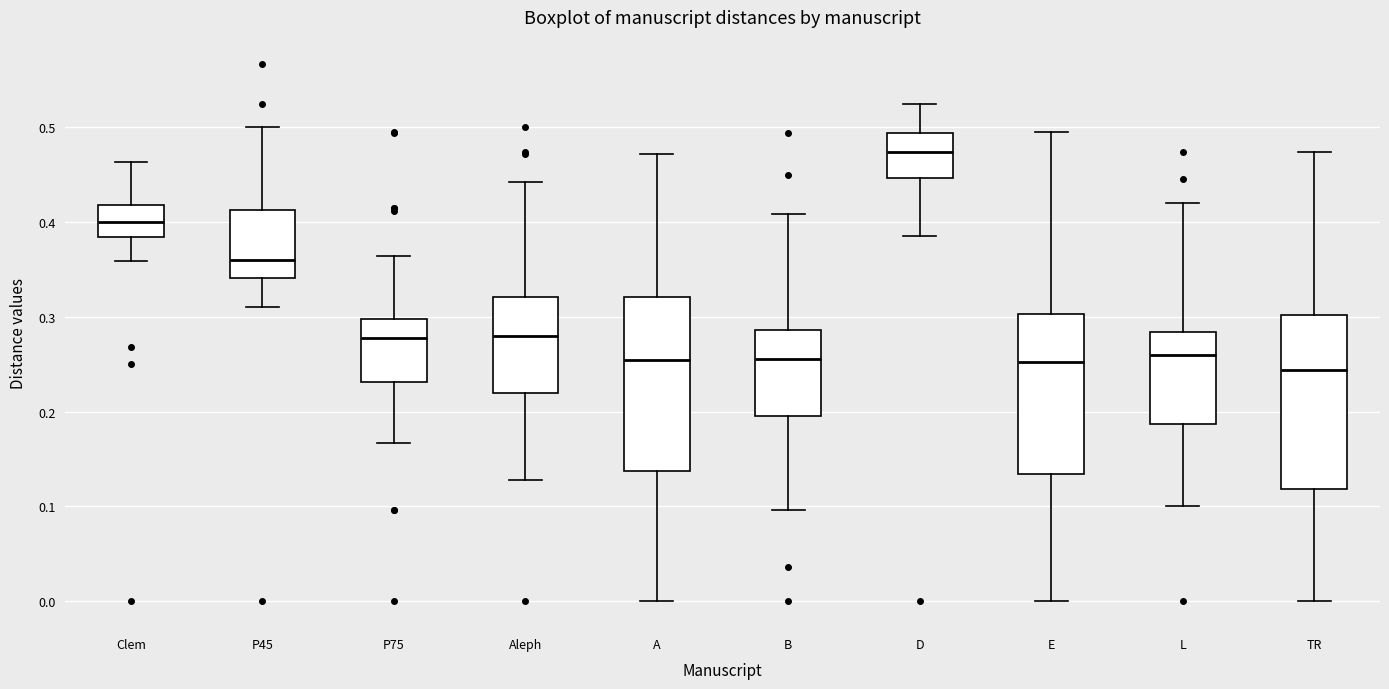

Where does the upper whisker of the box for Aleph end on the y-axis? The values are not printed on the chart, so give them approximately, as read against the axis.

0.44